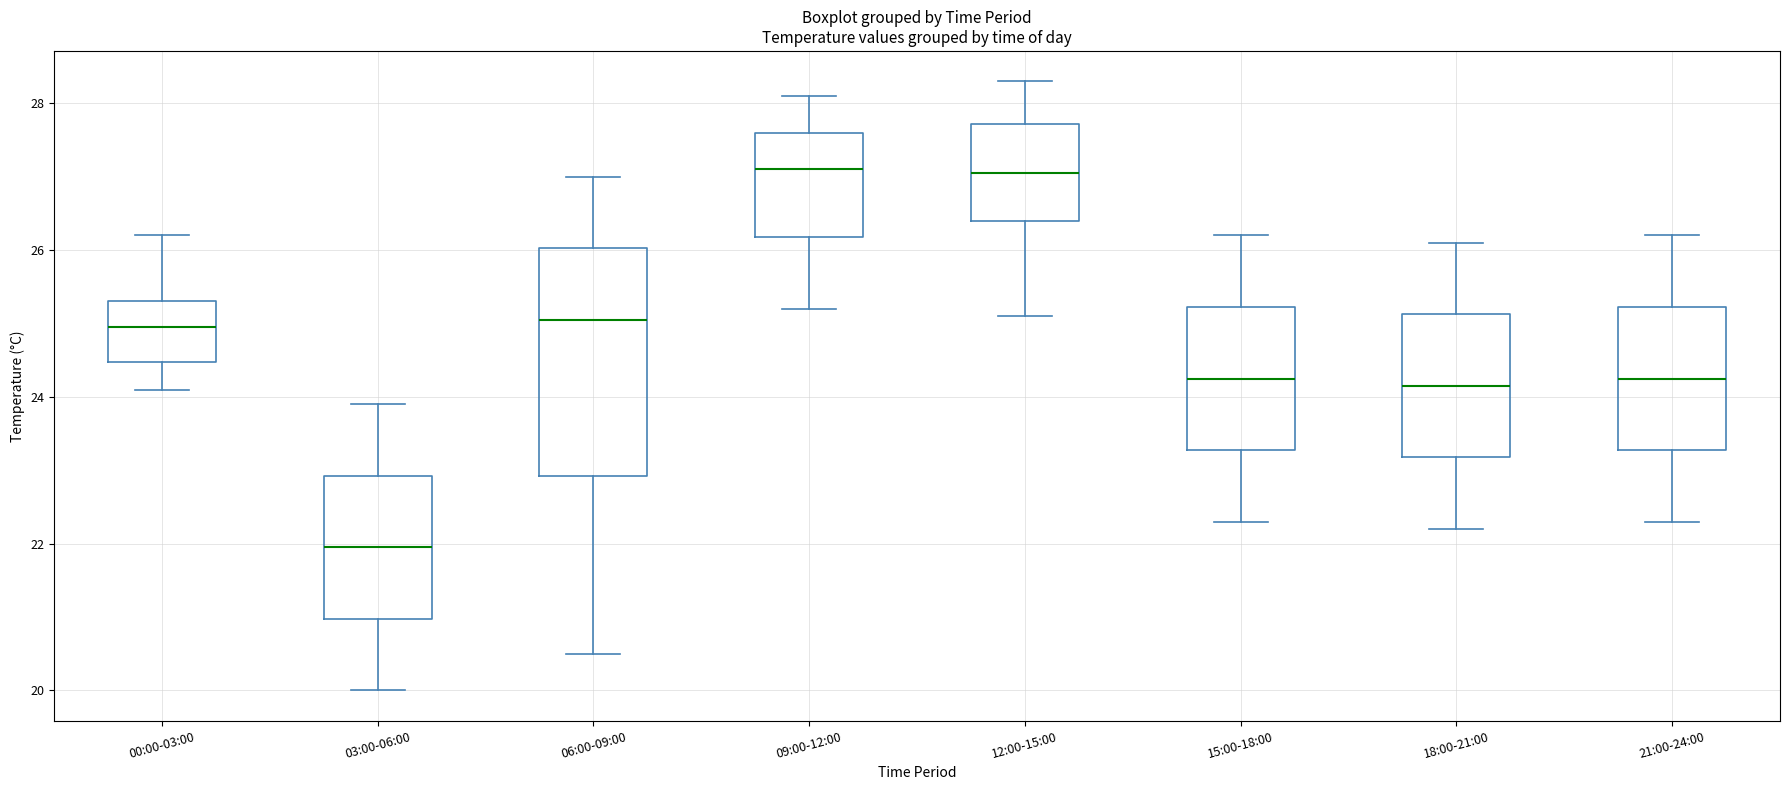

Which box has the lowest median line?

03:00-06:00